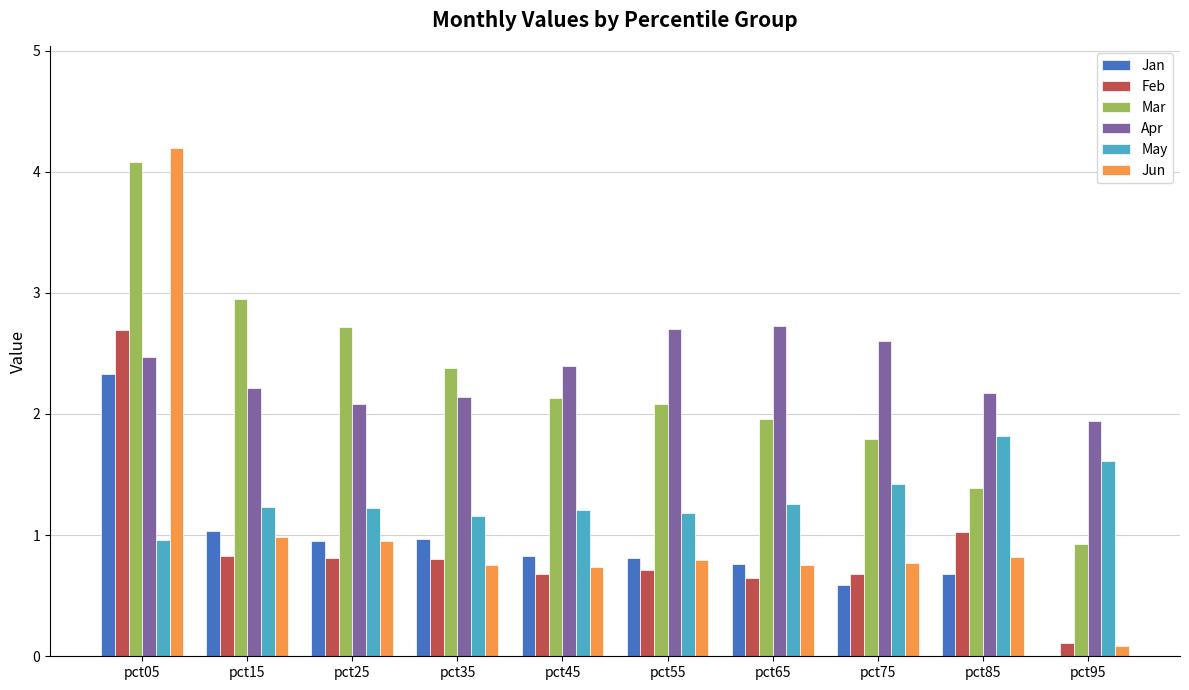

At which category is the sum across all series the highest?

pct05